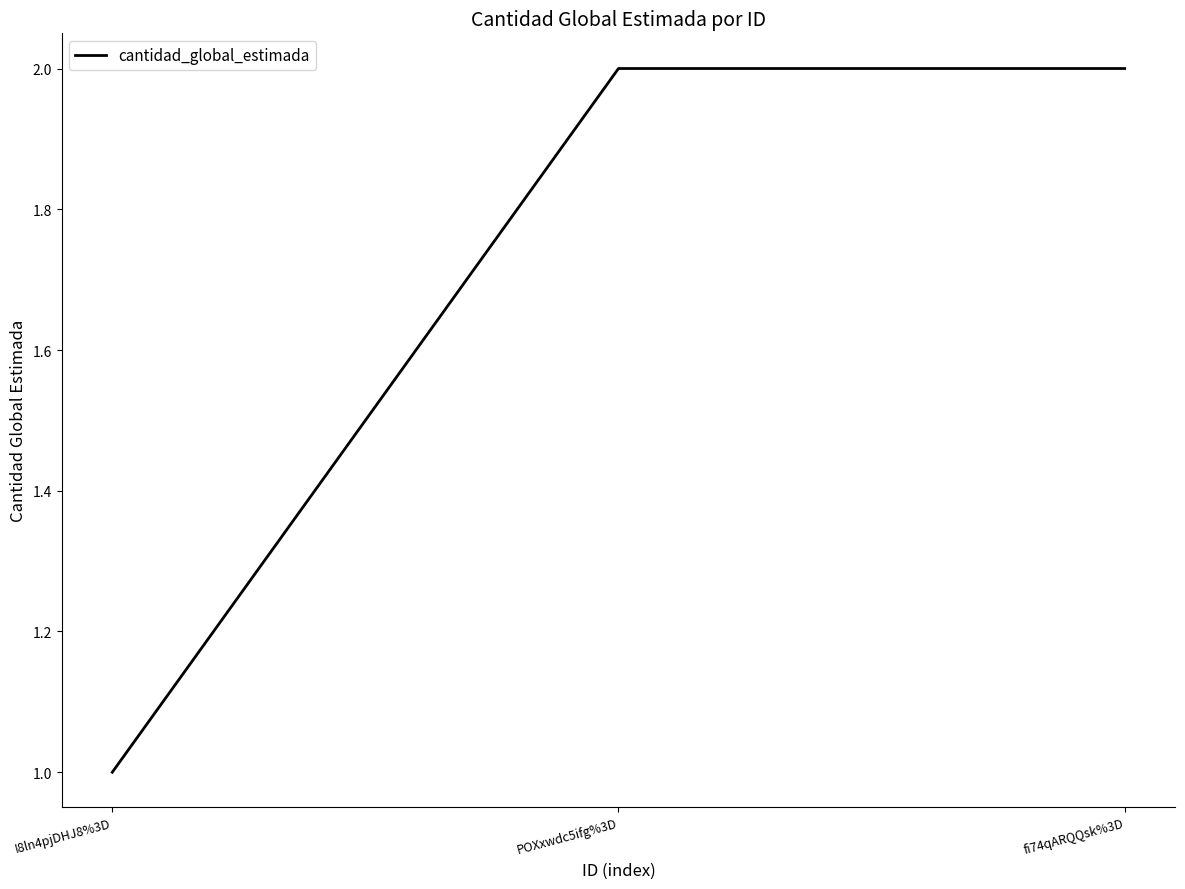

Between fi74qARQQsk%3D and I8ln4pjDHJ8%3D, which is larger?

fi74qARQQsk%3D